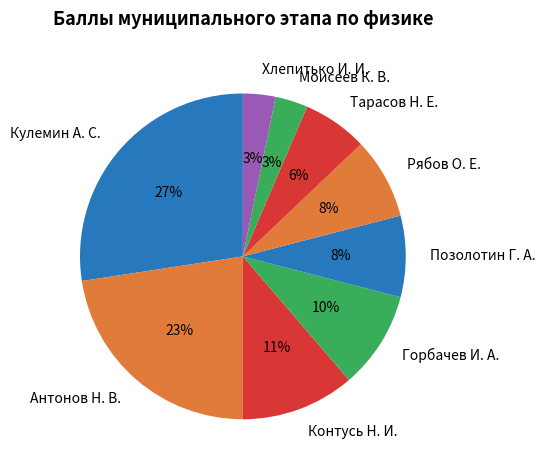

Is there any slice that represents more than half of the pie?

No